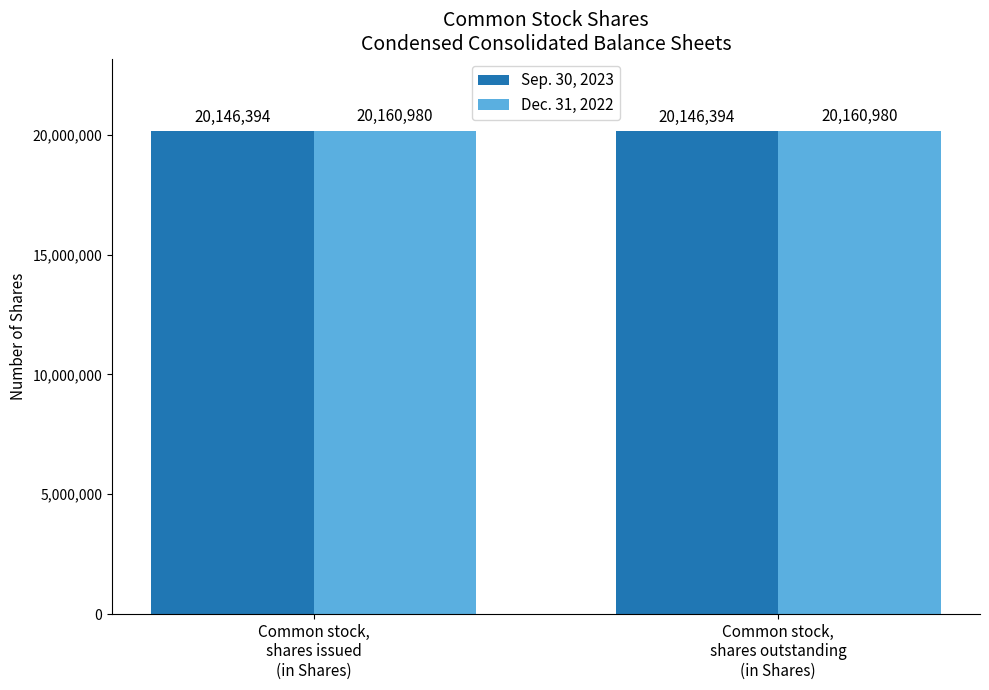

What is the label of the 1st bar from the right?

Common stock,
shares outstanding
(in Shares)